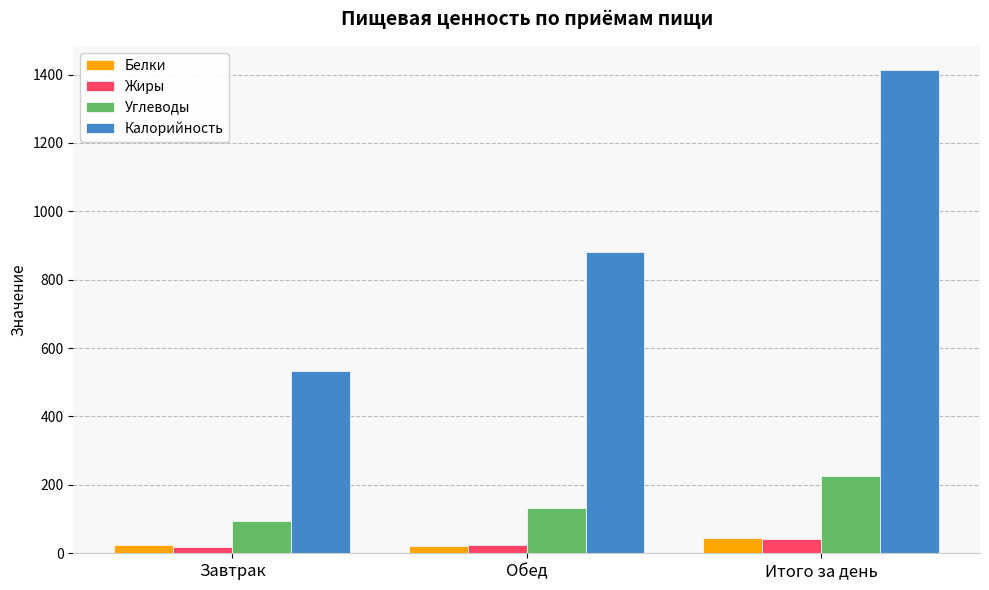

At which label is Белки closest to 33?

Завтрак